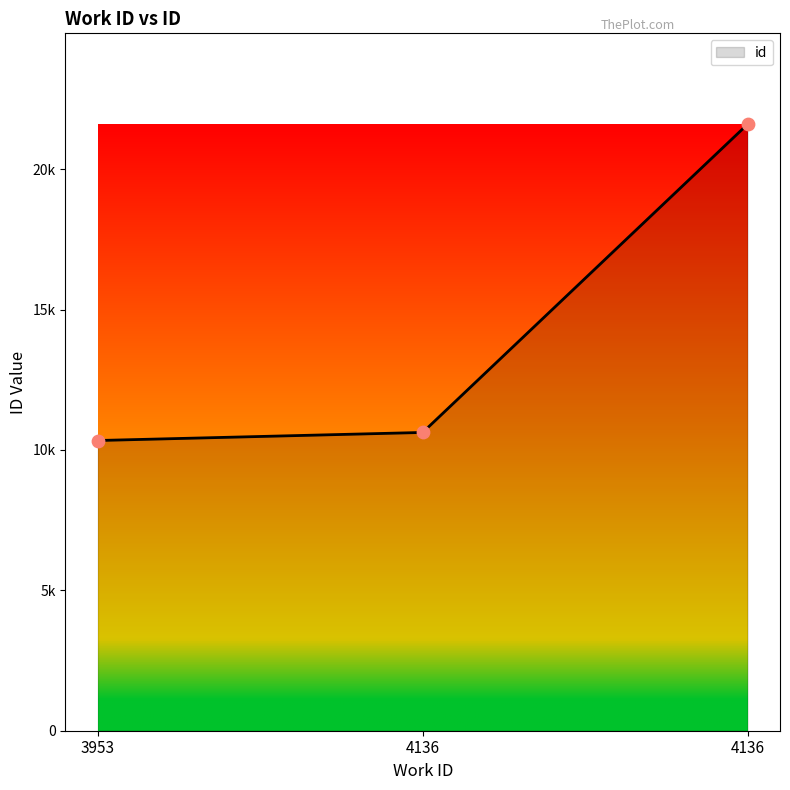

Does the chart have visible grid lines?

No